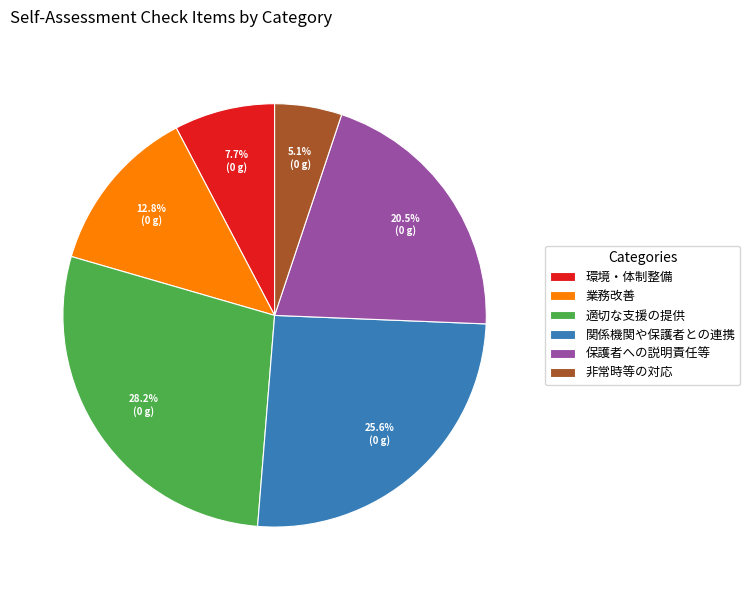

How many segments does this pie chart have?

6